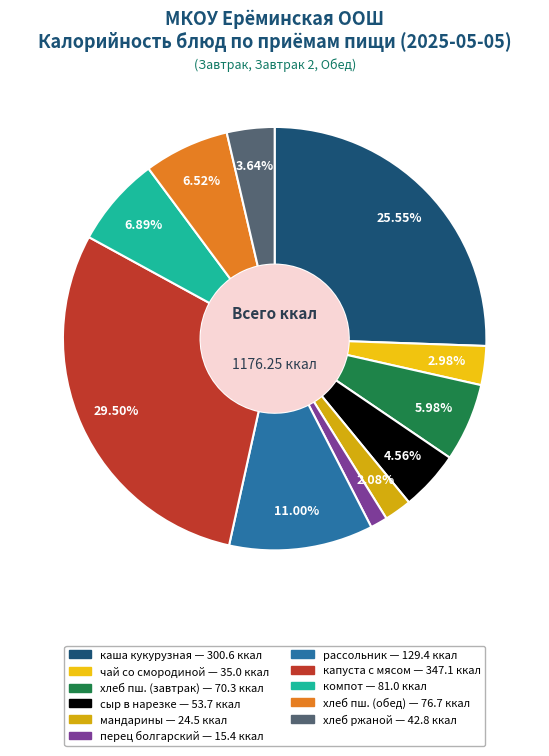

To the nearest percent, what is the average slice percentage?

9%